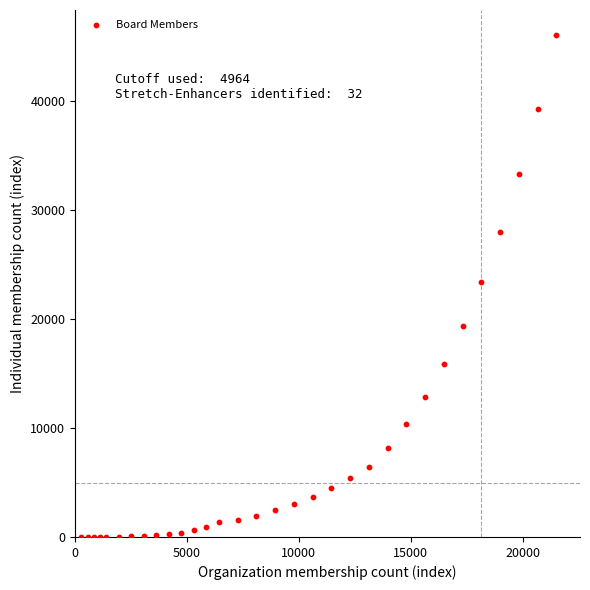

What is the range of Y values (max minus min)?

46000.0